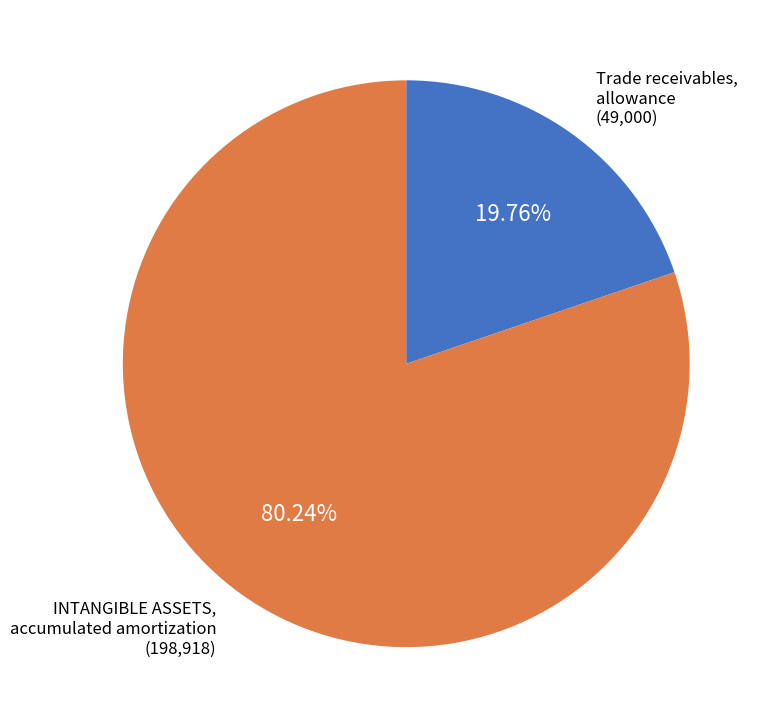

Which slice is the largest?

INTANGIBLE ASSETS, accumulated amortization